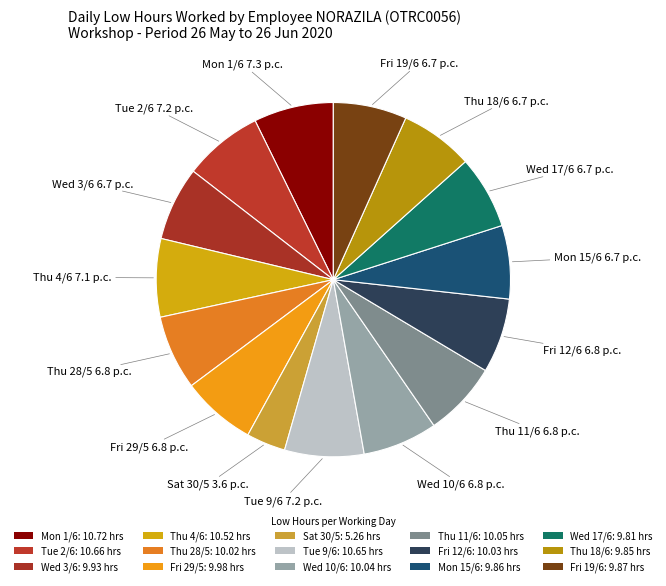

Is Fri 19/6 the majority of the pie?

No